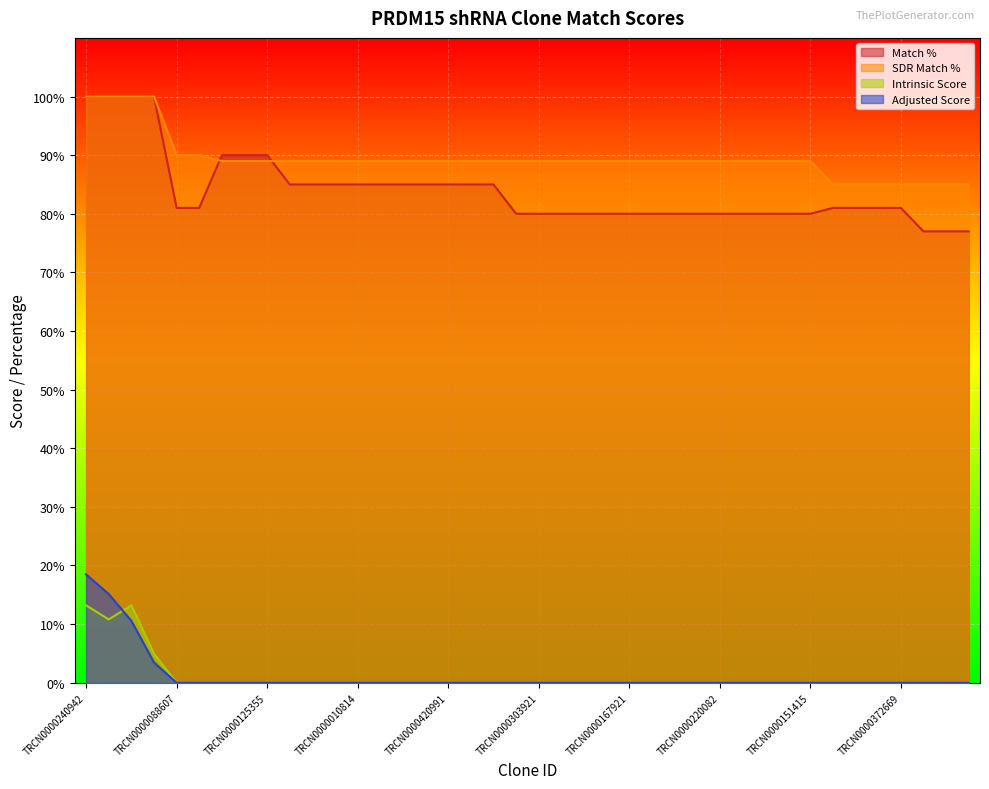

How many times do SDR Match % and Match % cross each other?

2